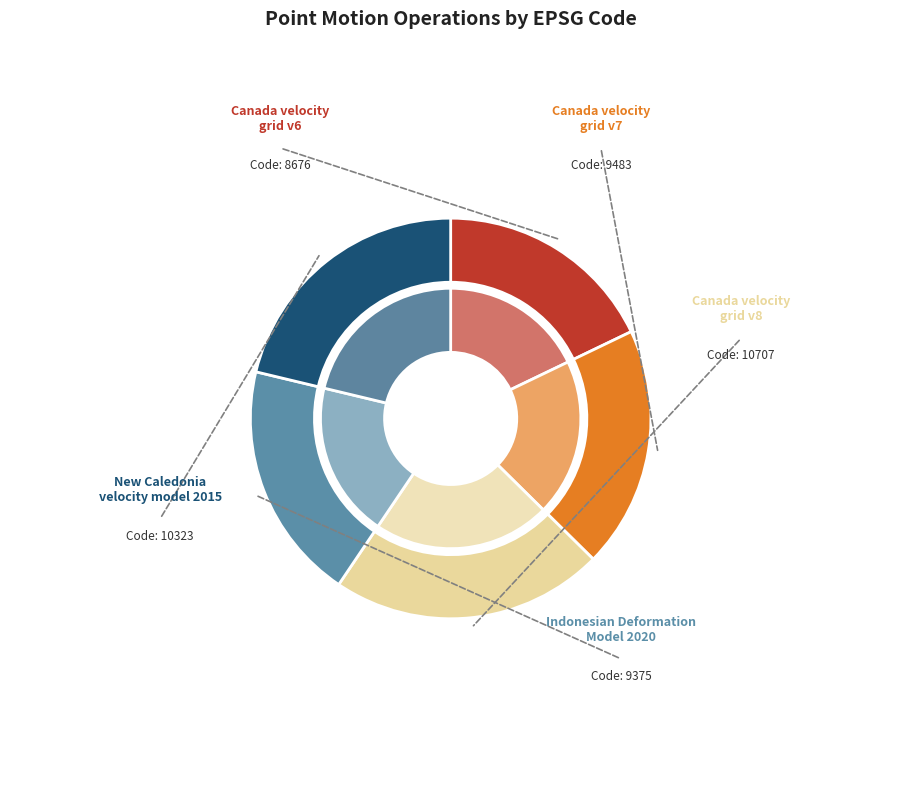

Which category has the biggest portion of the pie?

Canada velocity grid v8